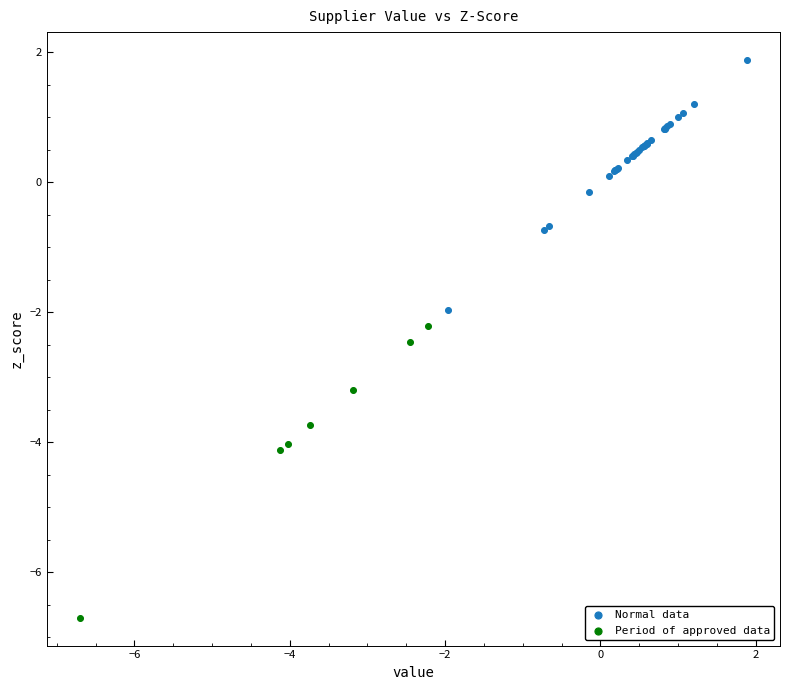

Which series contains the lowest Y value?

Period of approved data